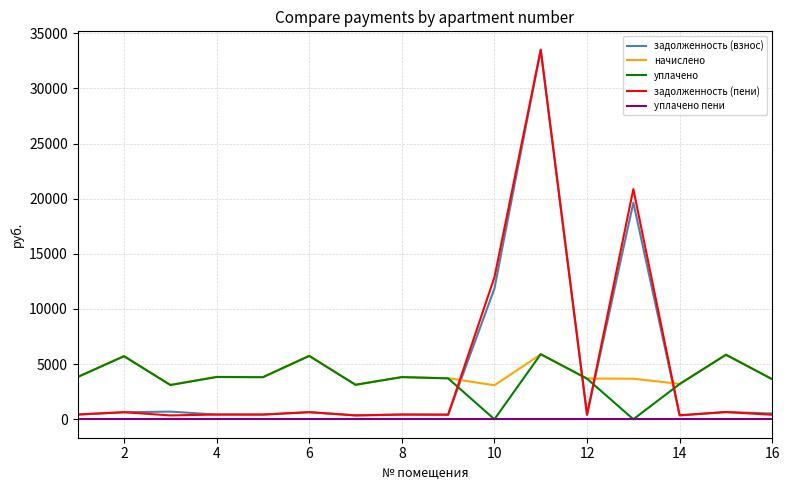

What is the greatest value displayed?

33508.0